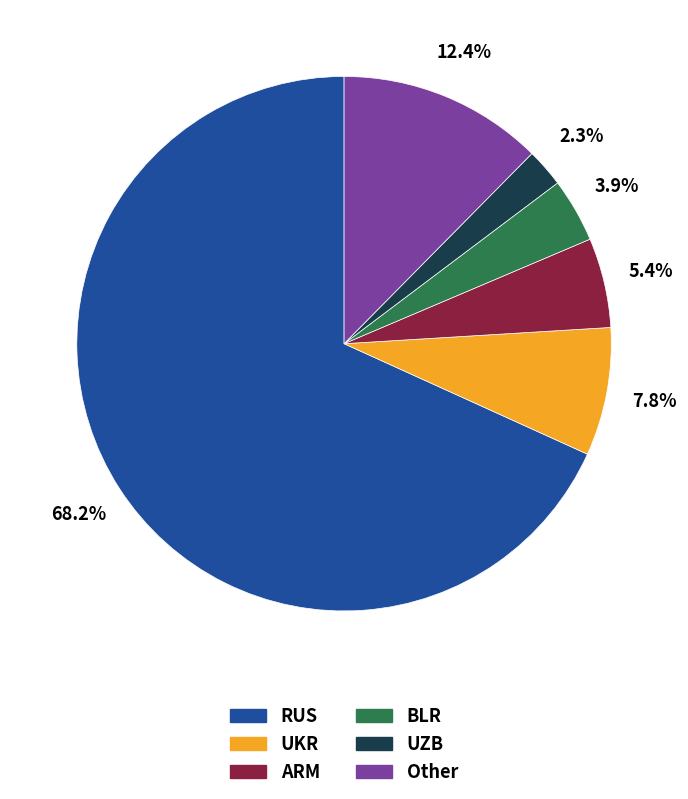

Is there any slice that represents more than half of the pie?

Yes